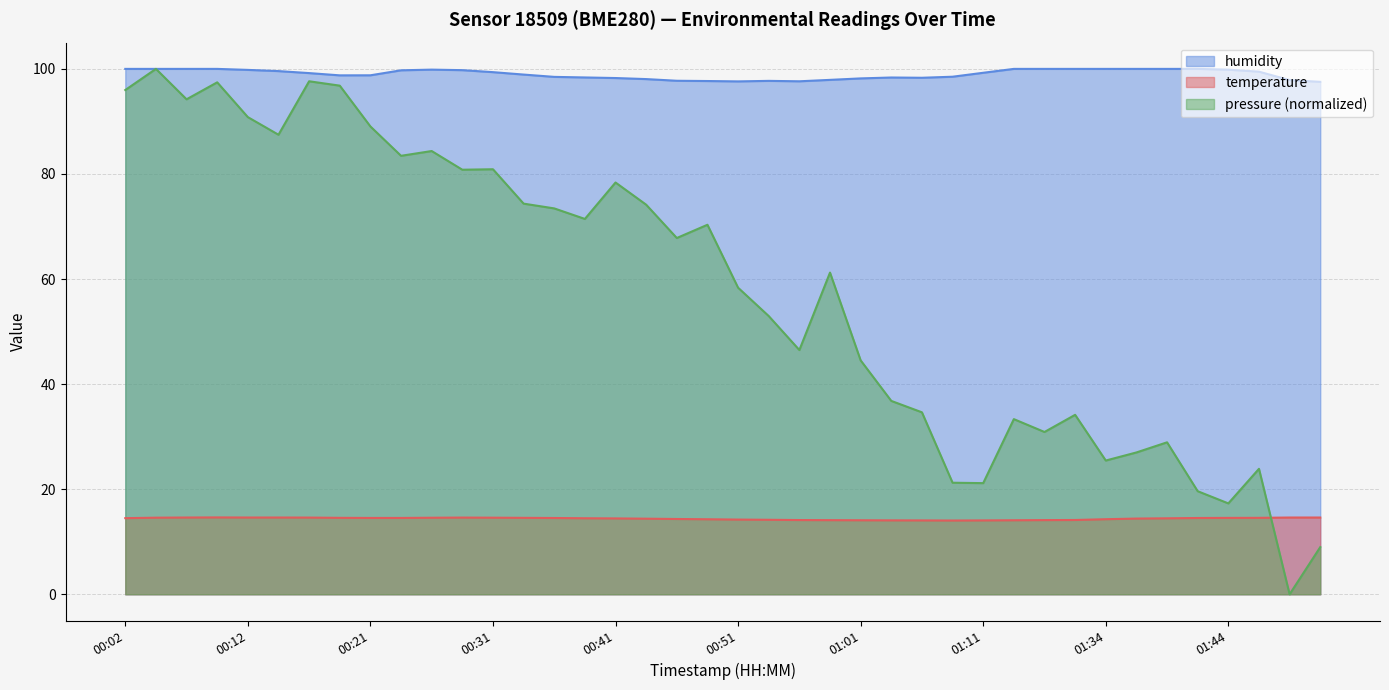

At 01:47, list the series in order from largest to smallest.

humidity, temperature